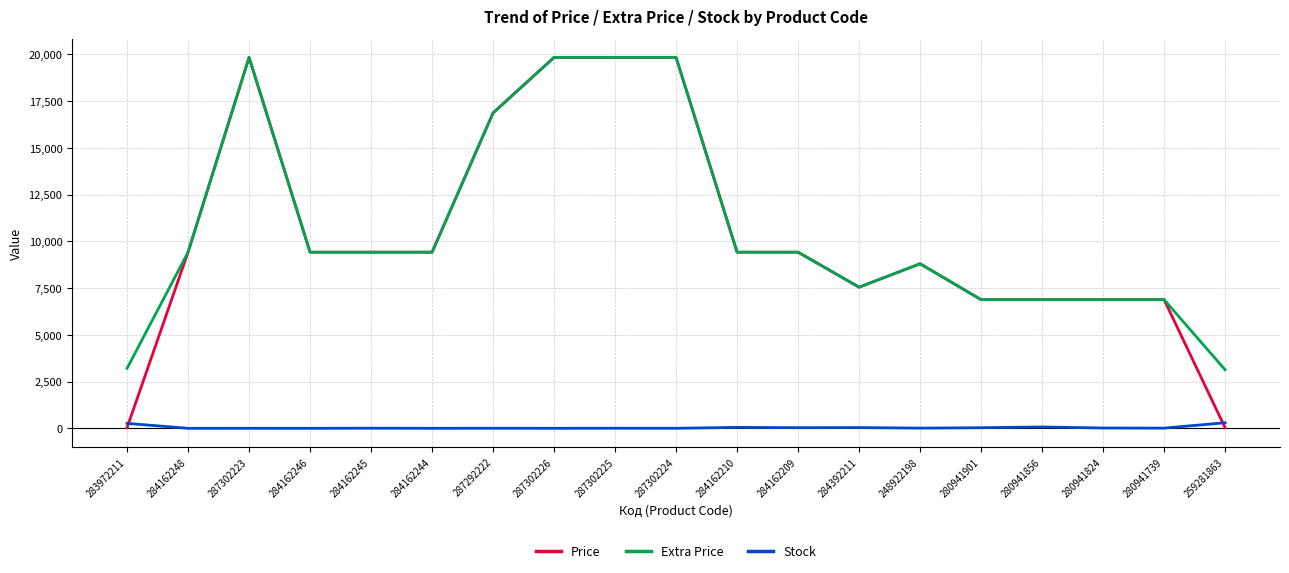

How many intersections are there between Price and Stock?

2